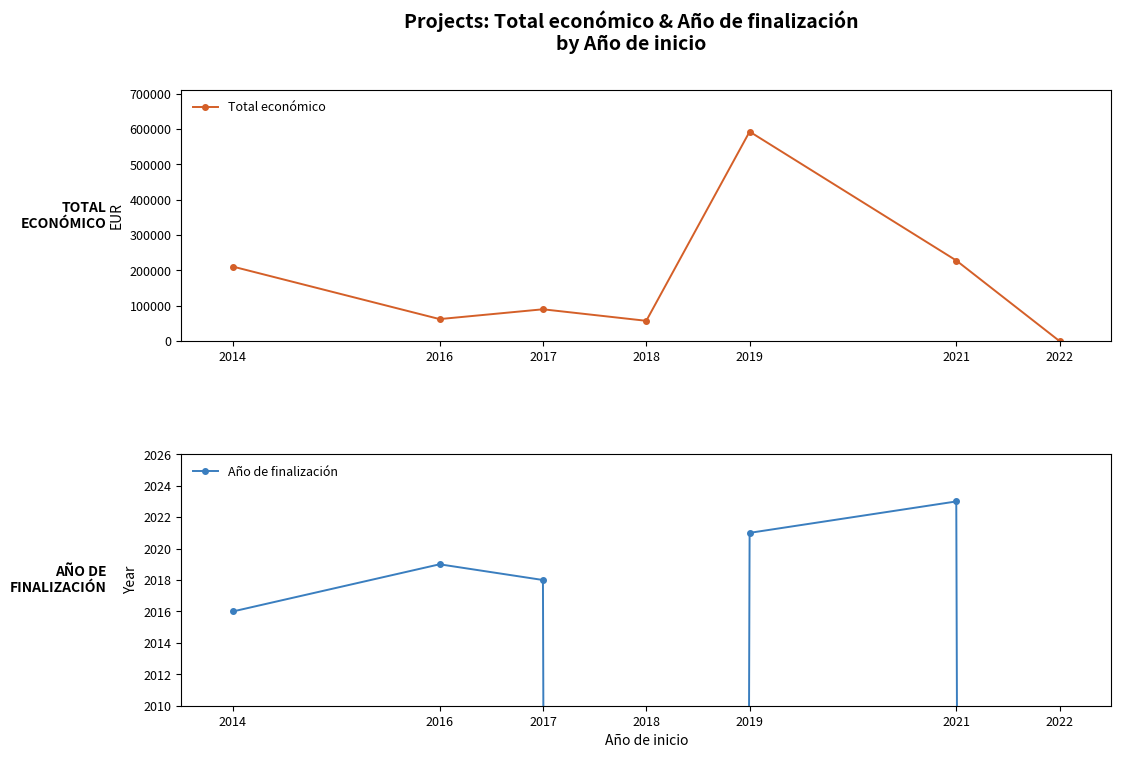

What is the difference between the maximum and second lowest values in the Año de finalización series?

2023